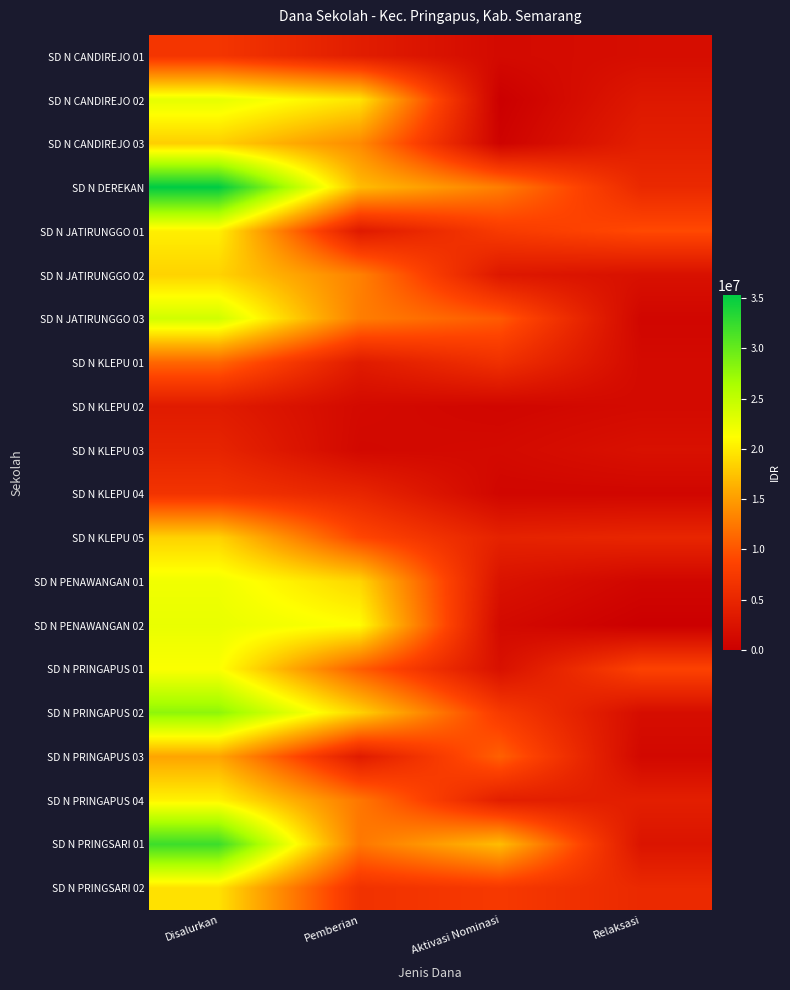

Reading left to right, extract all data points from this chart.

SD N CANDIREJO 01: Disalurkan=6975000	Pemberian=3825000	Aktivasi Nominasi=1350000	Relaksasi=1800000
SD N CANDIREJO 02: Disalurkan=22725000	Pemberian=19575000	Aktivasi Nominasi=0	Relaksasi=3150000
SD N CANDIREJO 03: Disalurkan=18225000	Pemberian=13725000	Aktivasi Nominasi=450000	Relaksasi=4050000
SD N DEREKAN: Disalurkan=35325000	Pemberian=17100000	Aktivasi Nominasi=12825000	Relaksasi=5400000
SD N JATIRUNGGO 01: Disalurkan=20250000	Pemberian=3375000	Aktivasi Nominasi=7650000	Relaksasi=9225000
SD N JATIRUNGGO 02: Disalurkan=18450000	Pemberian=13050000	Aktivasi Nominasi=3150000	Relaksasi=2250000
SD N JATIRUNGGO 03: Disalurkan=24075000	Pemberian=12825000	Aktivasi Nominasi=10350000	Relaksasi=900000
SD N KLEPU 01: Disalurkan=11250000	Pemberian=3600000	Aktivasi Nominasi=6300000	Relaksasi=1350000
SD N KLEPU 02: Disalurkan=3600000	Pemberian=1350000	Aktivasi Nominasi=900000	Relaksasi=1350000
SD N KLEPU 03: Disalurkan=4725000	Pemberian=1125000	Aktivasi Nominasi=1350000	Relaksasi=2250000
SD N KLEPU 04: Disalurkan=6750000	Pemberian=4950000	Aktivasi Nominasi=900000	Relaksasi=900000
SD N KLEPU 05: Disalurkan=18450000	Pemberian=9000000	Aktivasi Nominasi=4500000	Relaksasi=4950000
SD N PENAWANGAN 01: Disalurkan=22050000	Pemberian=18675000	Aktivasi Nominasi=2475000	Relaksasi=900000
SD N PENAWANGAN 02: Disalurkan=22500000	Pemberian=21150000	Aktivasi Nominasi=1350000	Relaksasi=0
SD N PRINGAPUS 01: Disalurkan=21375000	Pemberian=10575000	Aktivasi Nominasi=2250000	Relaksasi=8550000
SD N PRINGAPUS 02: Disalurkan=27900000	Pemberian=18450000	Aktivasi Nominasi=7650000	Relaksasi=1800000
SD N PRINGAPUS 03: Disalurkan=15525000	Pemberian=3600000	Aktivasi Nominasi=10800000	Relaksasi=1125000
SD N PRINGAPUS 04: Disalurkan=20475000	Pemberian=12375000	Aktivasi Nominasi=4050000	Relaksasi=4050000
SD N PRINGSARI 01: Disalurkan=32175000	Pemberian=12375000	Aktivasi Nominasi=17100000	Relaksasi=2700000
SD N PRINGSARI 02: Disalurkan=19350000	Pemberian=6525000	Aktivasi Nominasi=7425000	Relaksasi=5400000